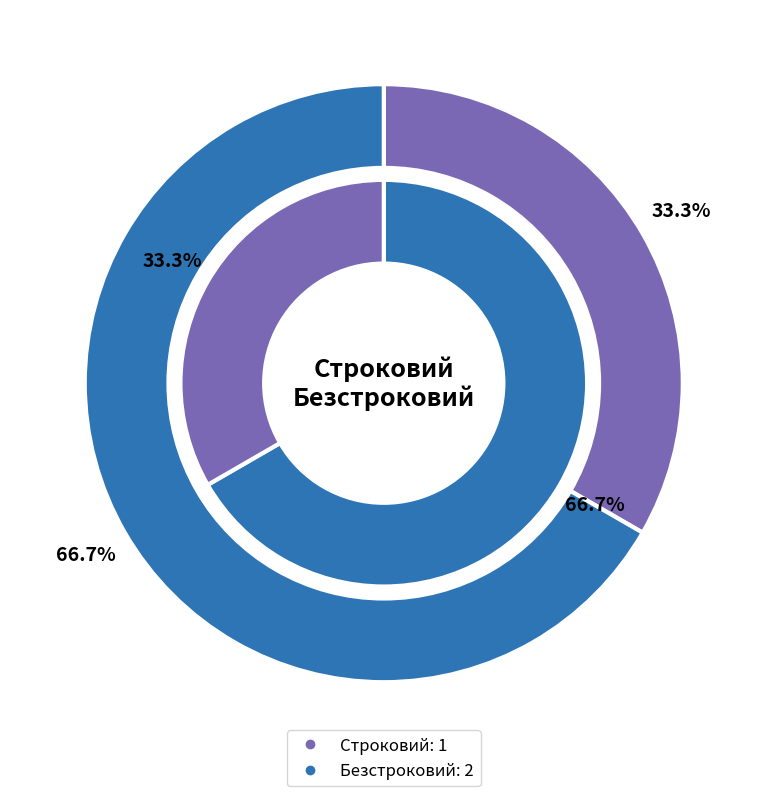

True or false: Безстроковий accounts for 67% of the total.

True